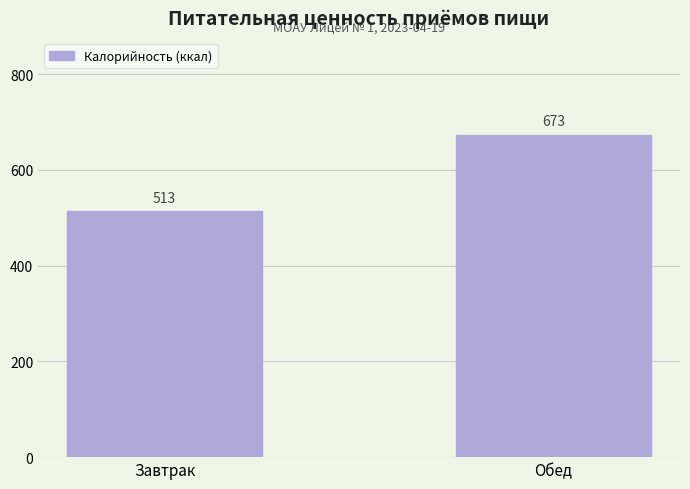

What is the sum of all values?

1186